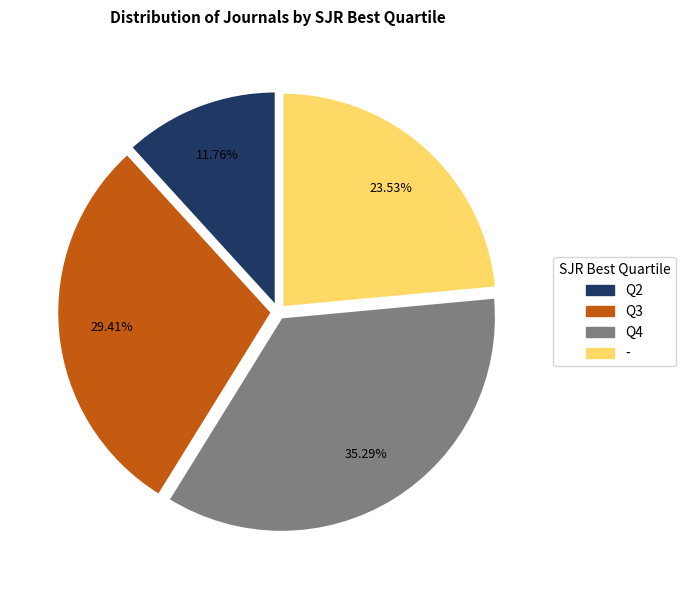

What percentage is NOT represented by Q3?

70.6%